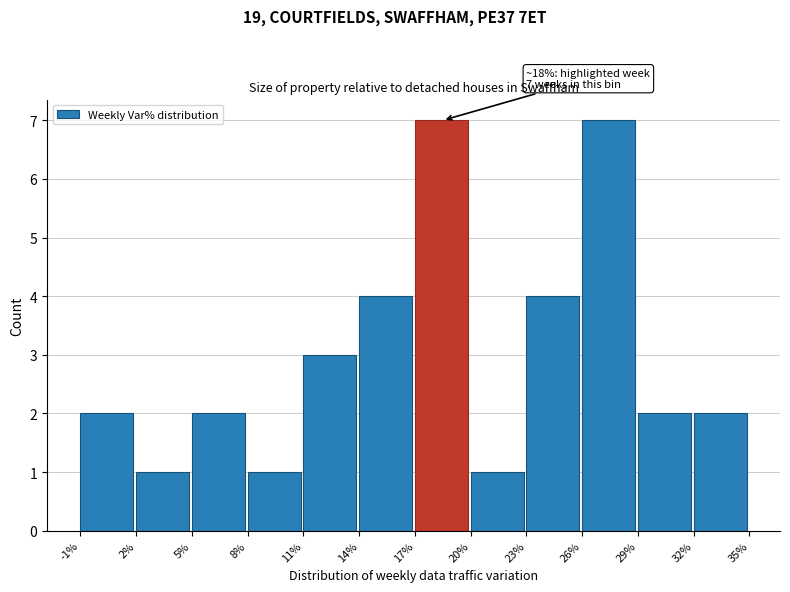

Reading right to left, what are all the values shown in this chart?

32%=2	29%=2	26%=7	23%=4	20%=1	17%=7	14%=4	11%=3	8%=1	5%=2	2%=1	-1%=2